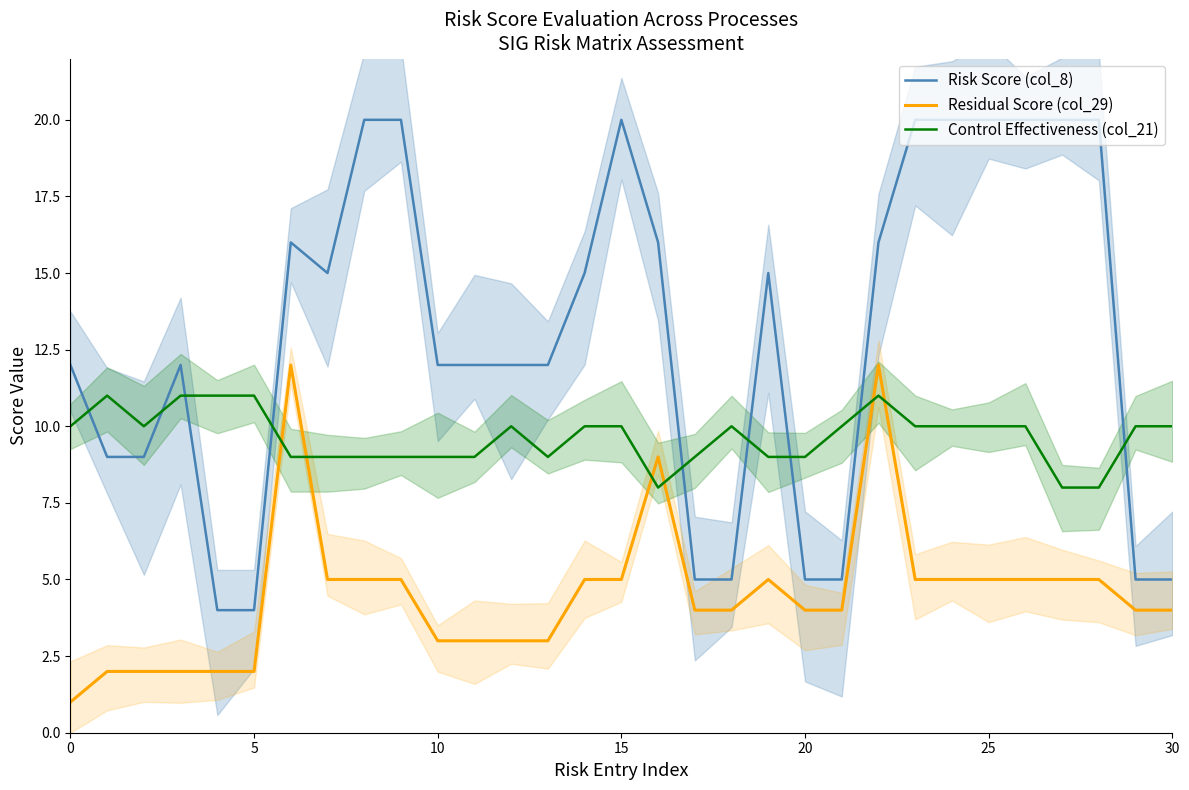

Which series has the largest total across all categories?

Risk Score (col_8)